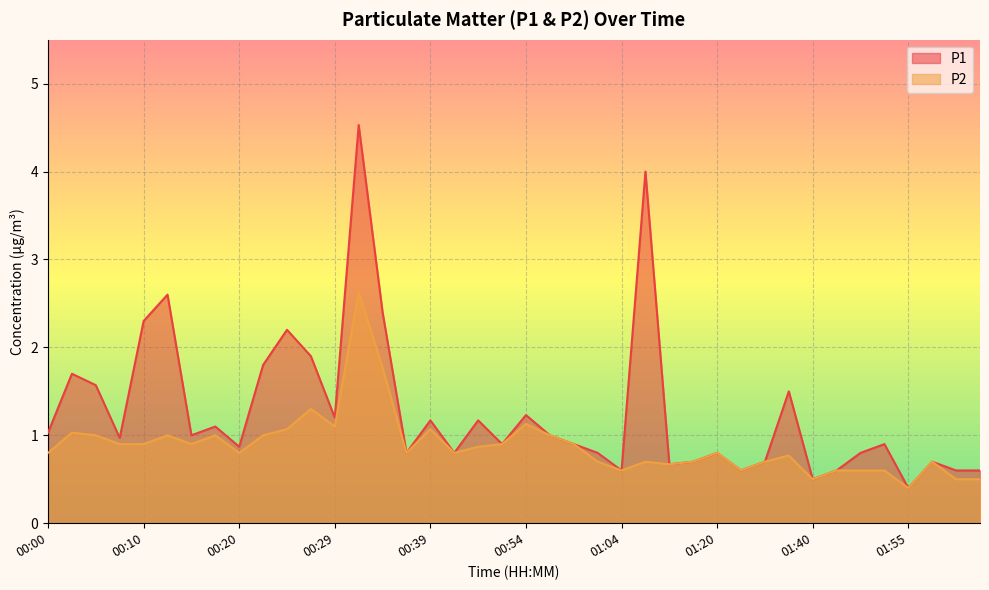

True or false: P2 and P1 cross at least once.

False